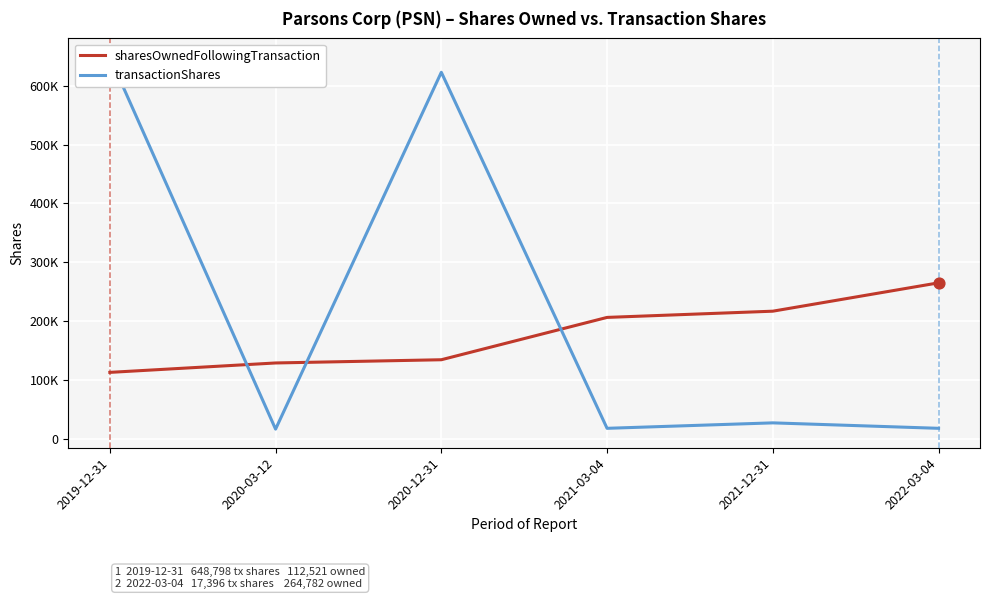

Which series reaches the maximum Y coordinate?

transactionShares